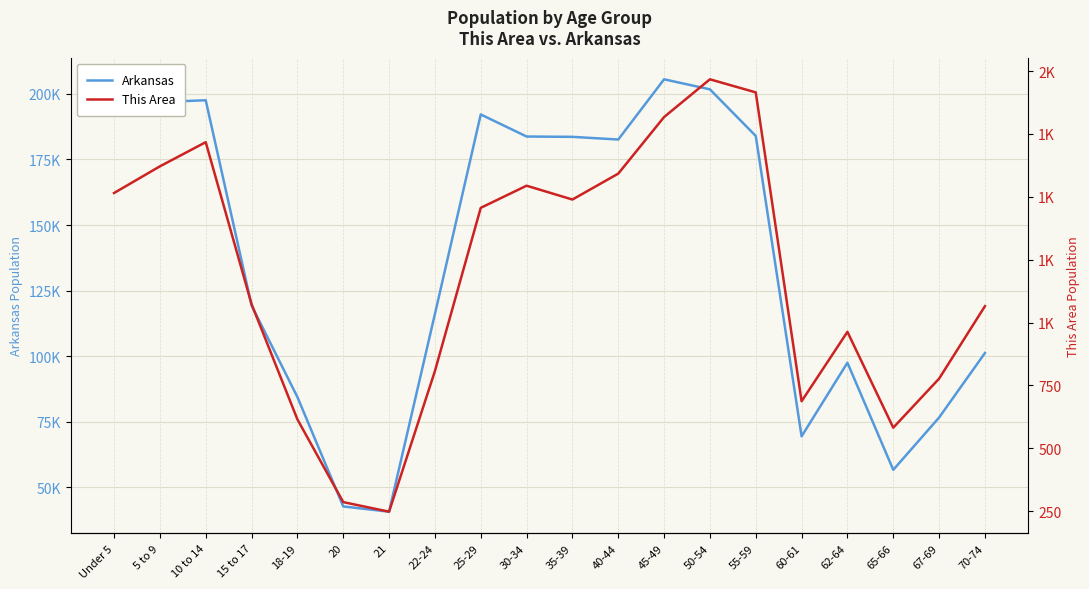

What is the value of the This Area point at the 1st from the left?

1515